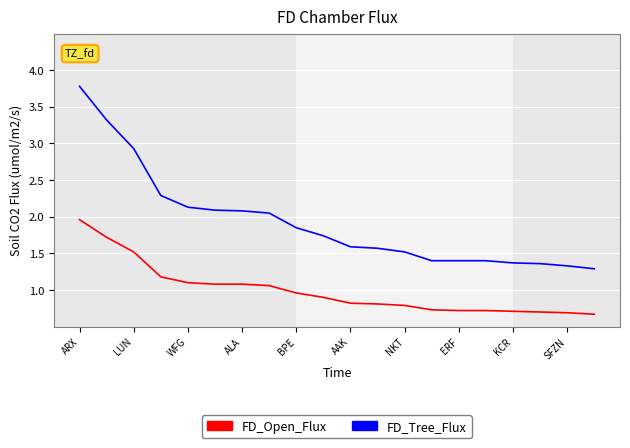

What is the highest value of the FD_Tree_Flux series?

3.8